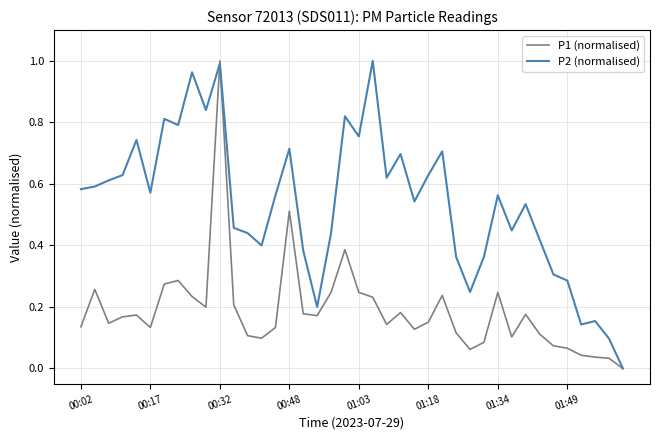

Rank the series by their average value, from highest to lowest.

P2 (normalised), P1 (normalised)